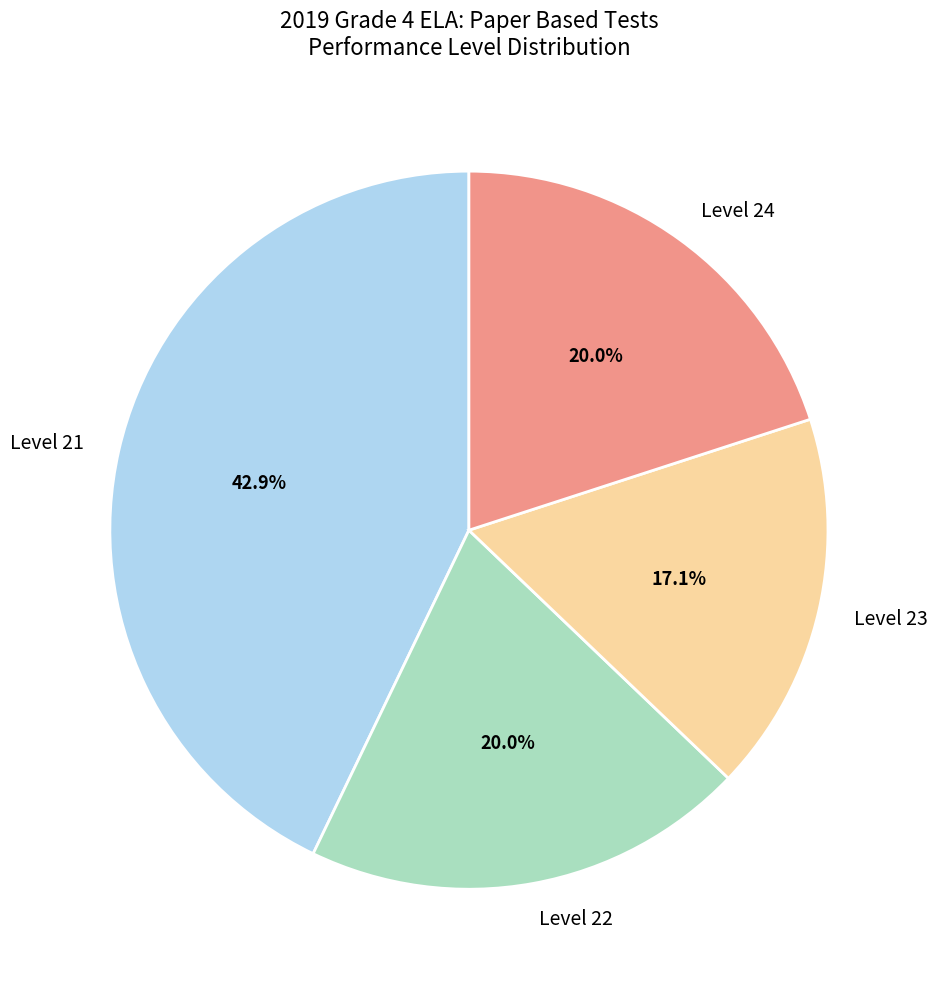

To the nearest percent, what is the average slice percentage?

25%